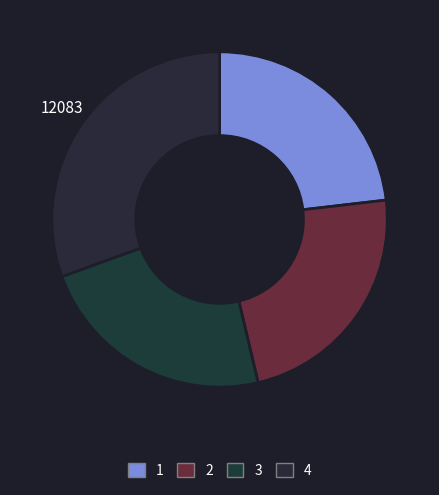

To the nearest percent, what is the average slice percentage?

25%